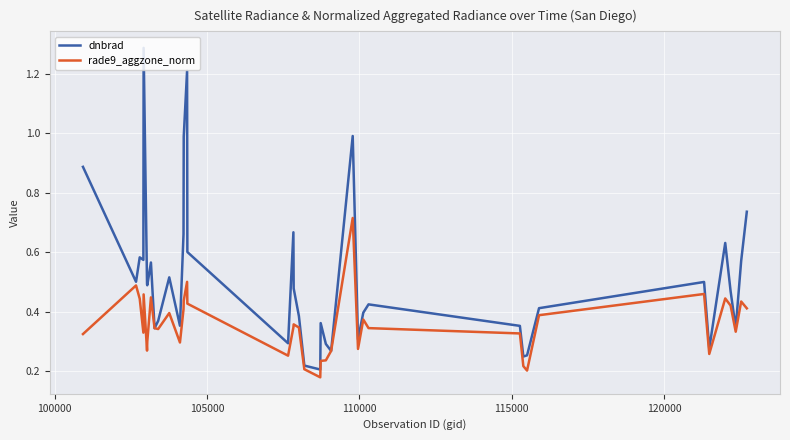

What are all the series names shown in the legend?

dnbrad, rade9_aggzone_norm